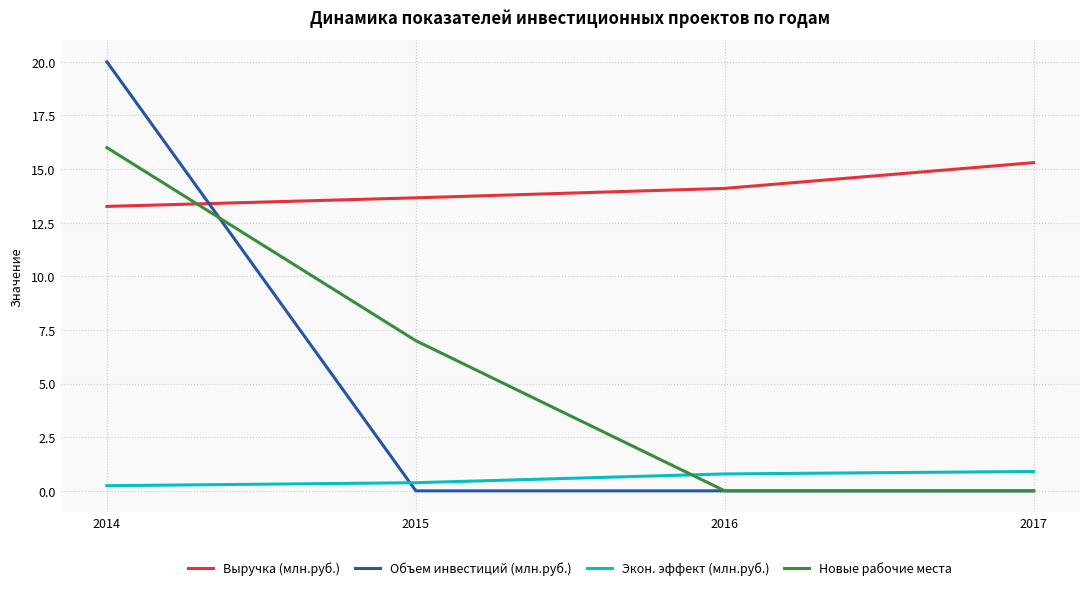

How many times do Выручка (млн.руб.) and Новые рабочие места cross each other?

1